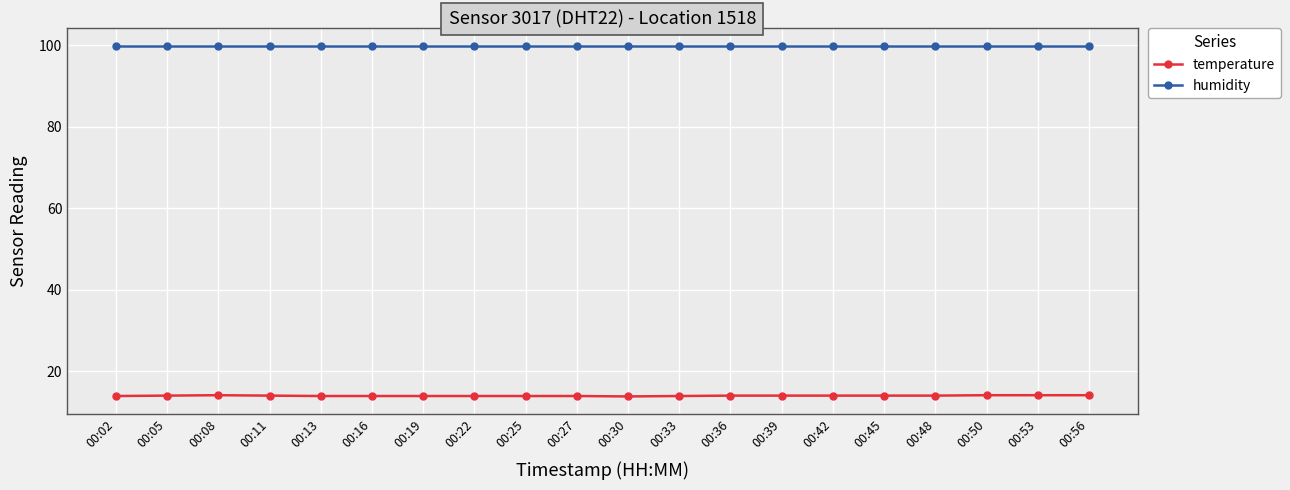

True or false: temperature and humidity cross at least once.

False